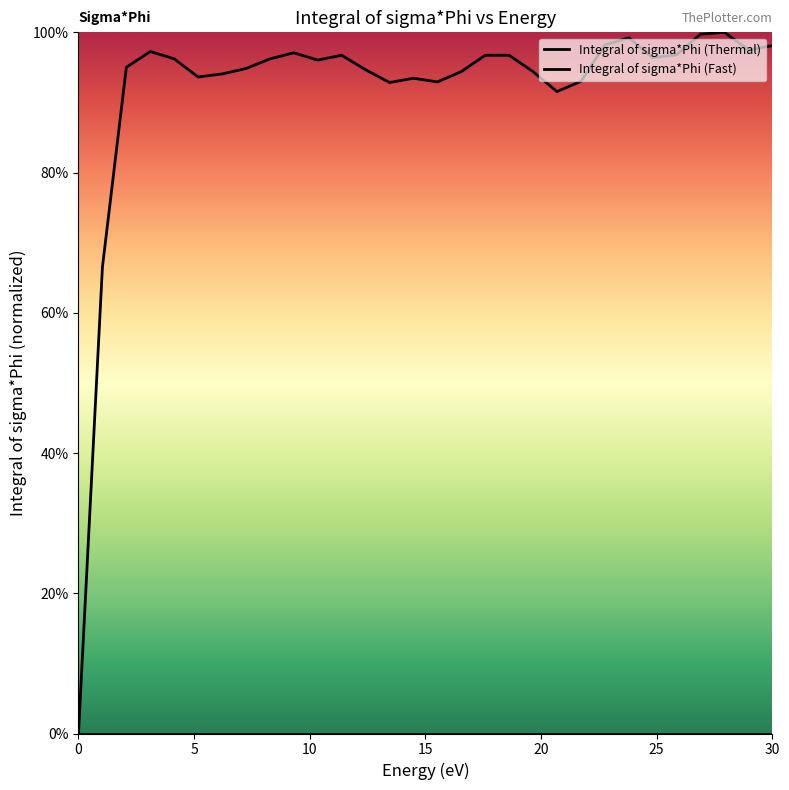

True or false: Integral of sigma*Phi (Thermal) and Integral of sigma*Phi (Fast) intersect in this chart.

False